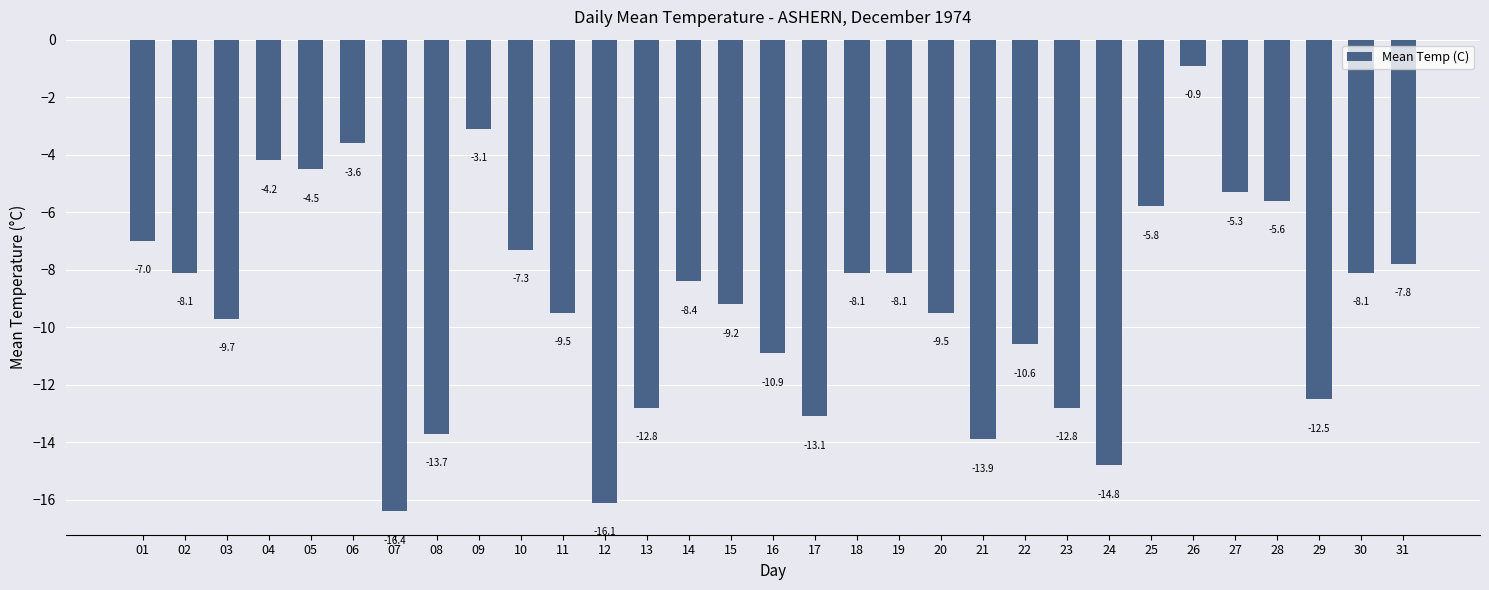

Is it true that the value at 28 is -7.8?

False